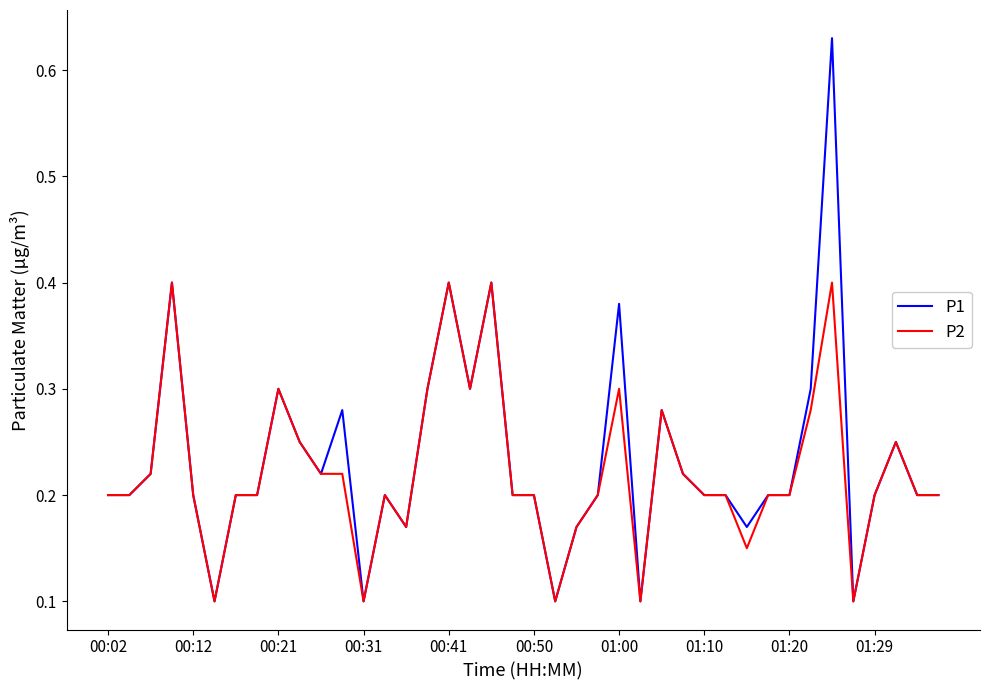

List the series in order of their peak value, highest first.

P1, P2